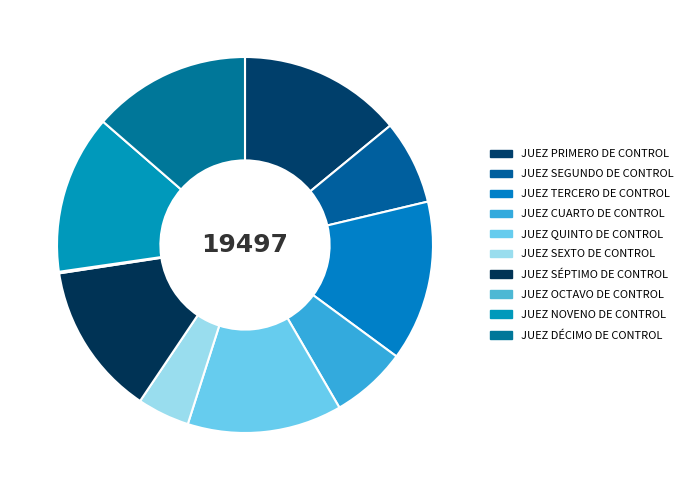

Which has a higher value, JUEZ NOVENO DE CONTROL or JUEZ CUARTO DE CONTROL?

JUEZ NOVENO DE CONTROL